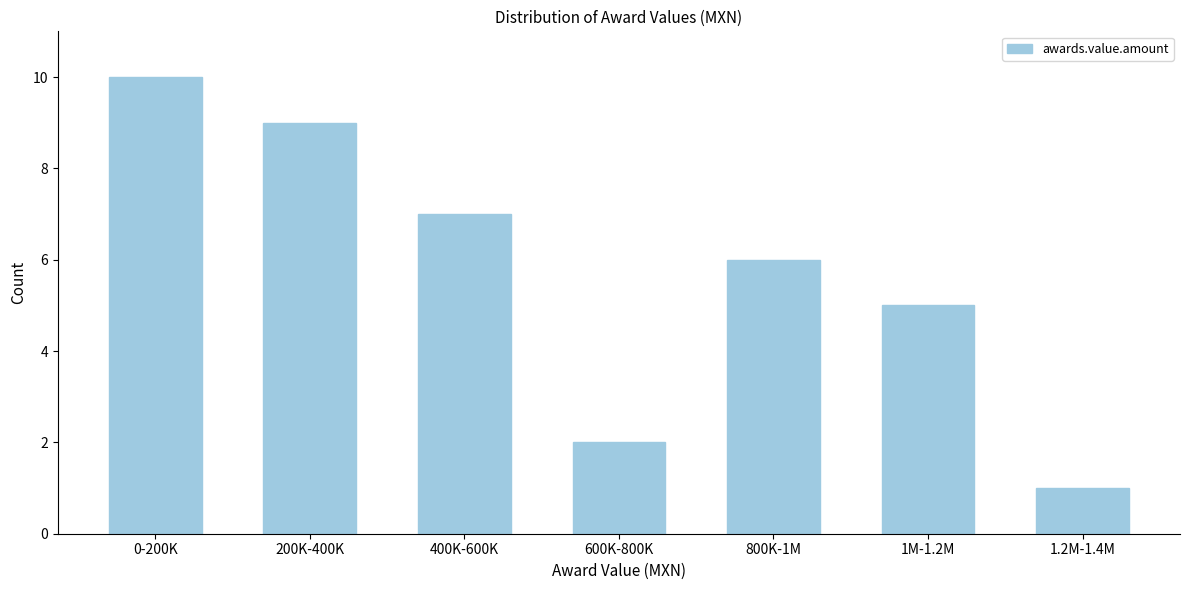

Reading left to right, list all the values displayed in this chart.

0-200K=10	200K-400K=9	400K-600K=7	600K-800K=2	800K-1M=6	1M-1.2M=5	1.2M-1.4M=1